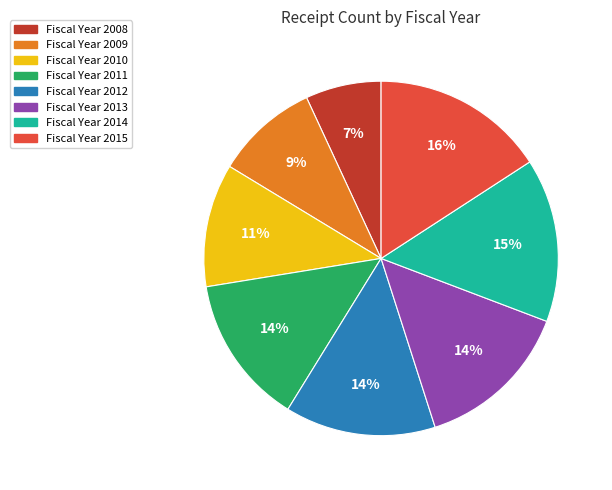

Is there a majority slice in this chart?

No